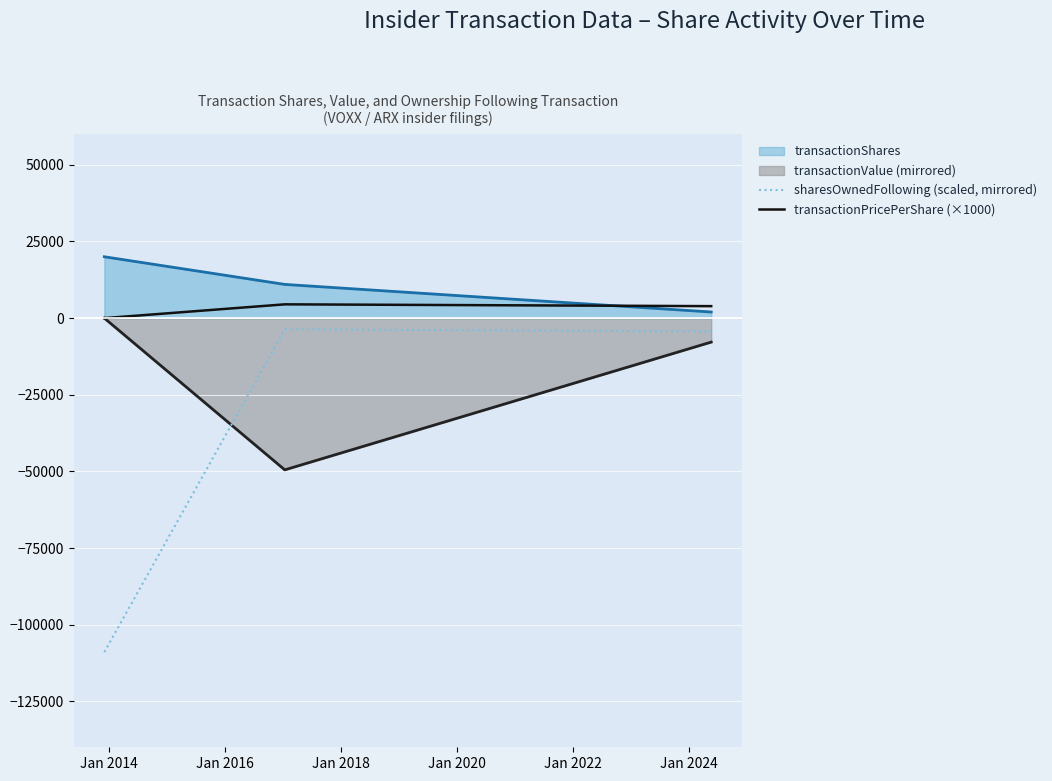

What is the minimum value shown in the chart?

-108952.0